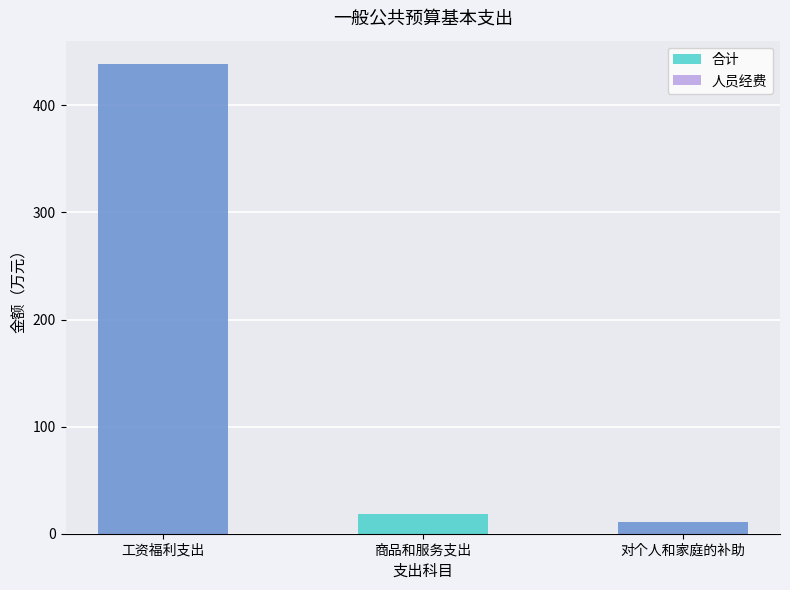

What is the value of the 合计 bar at the 3rd from the left?

10.6